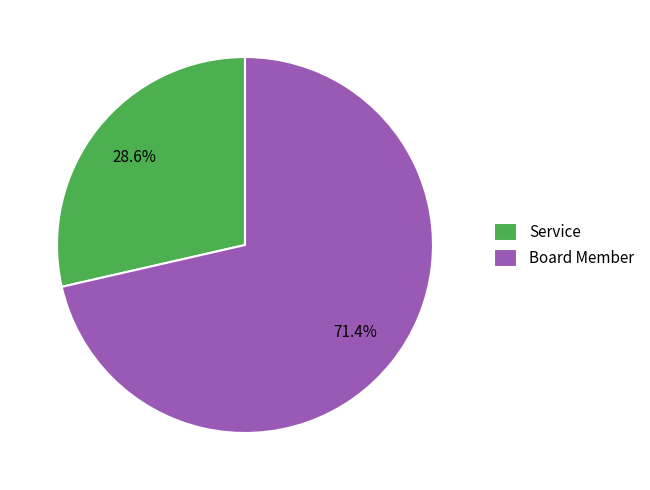

Rank the categories by value from lowest to highest.

Service, Board Member